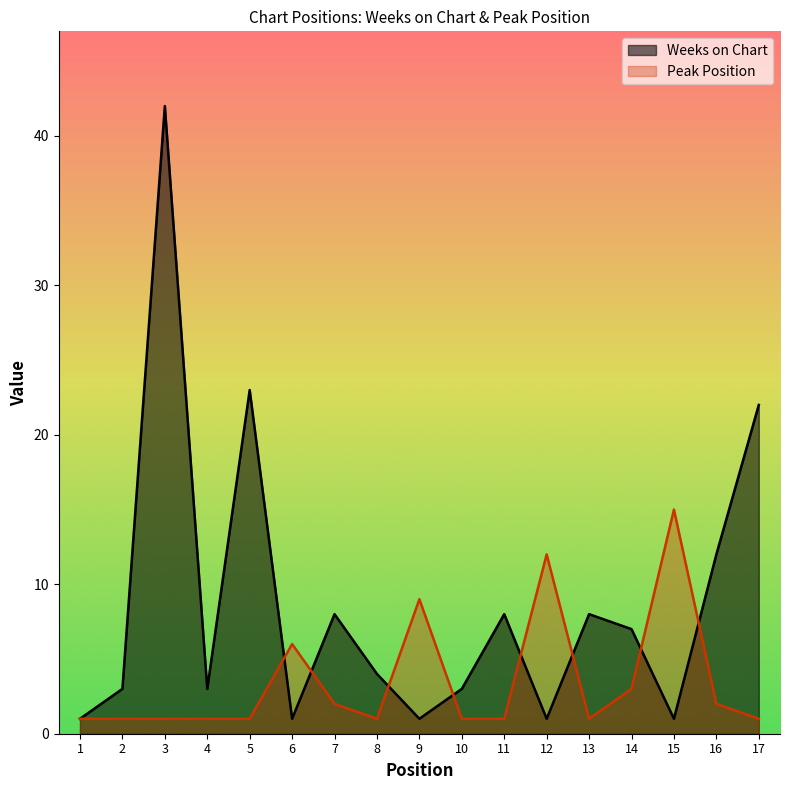

What is the spread (max minus min) of values at 9?

8